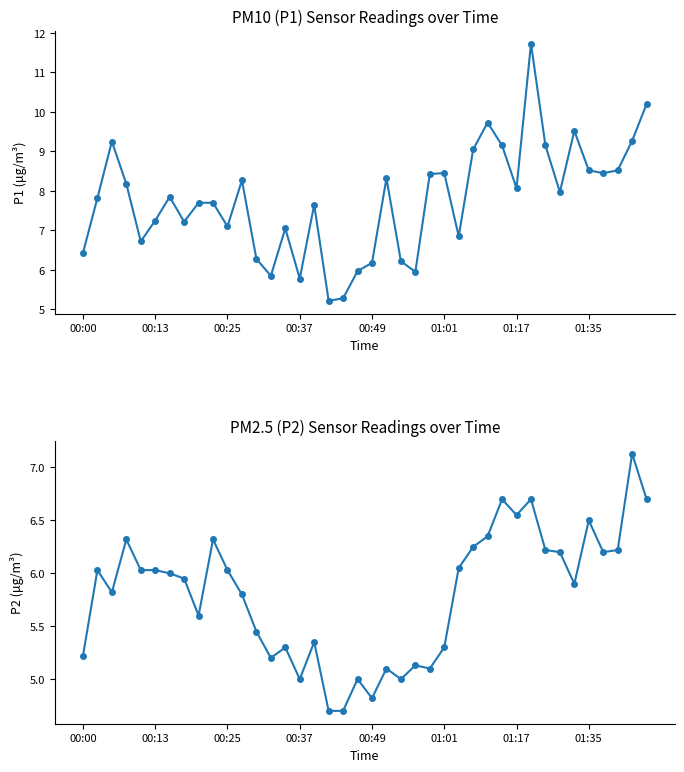

In P2, how many points are higher than both neighbors (excluding endpoints)?

12